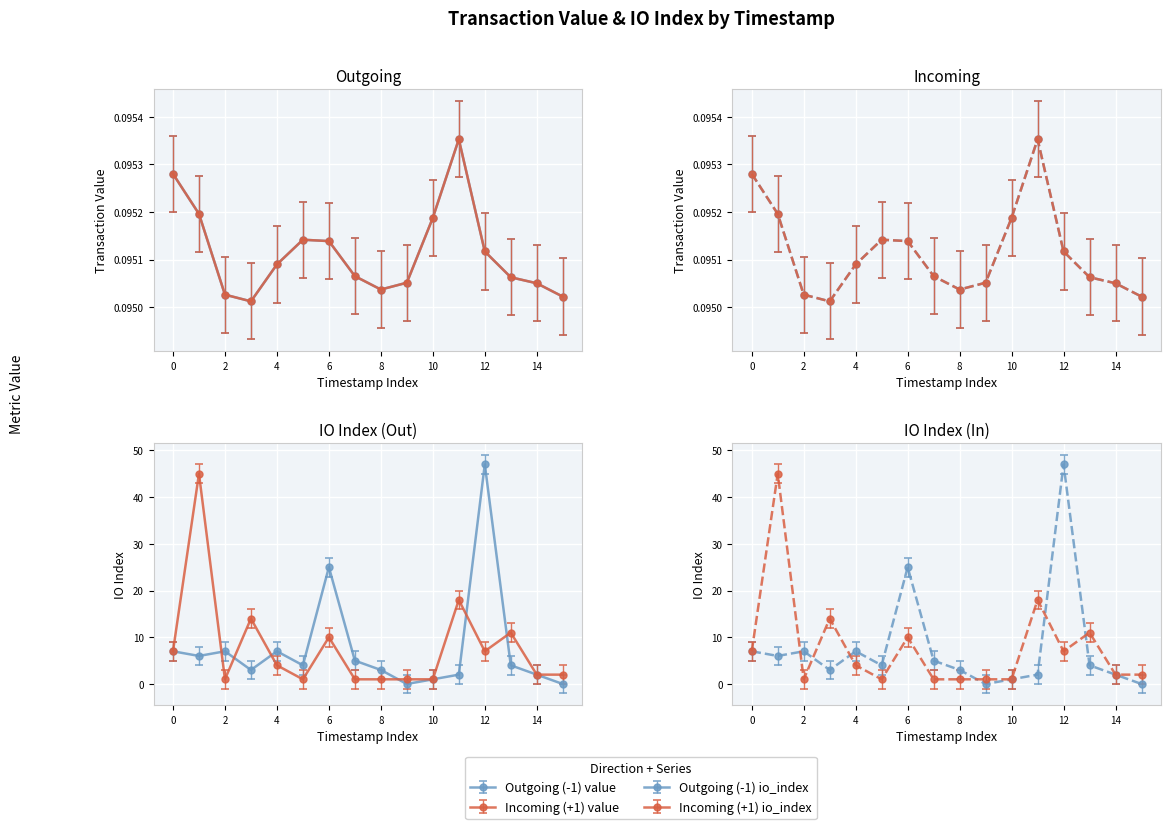

How many interior local valleys does the Incoming (+1) value series have?

2